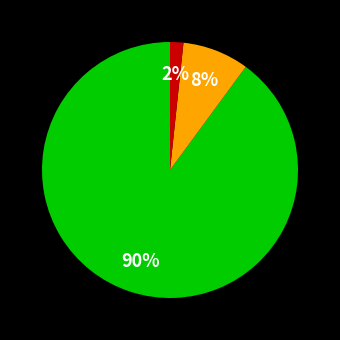

How many slices are in this pie chart?

3